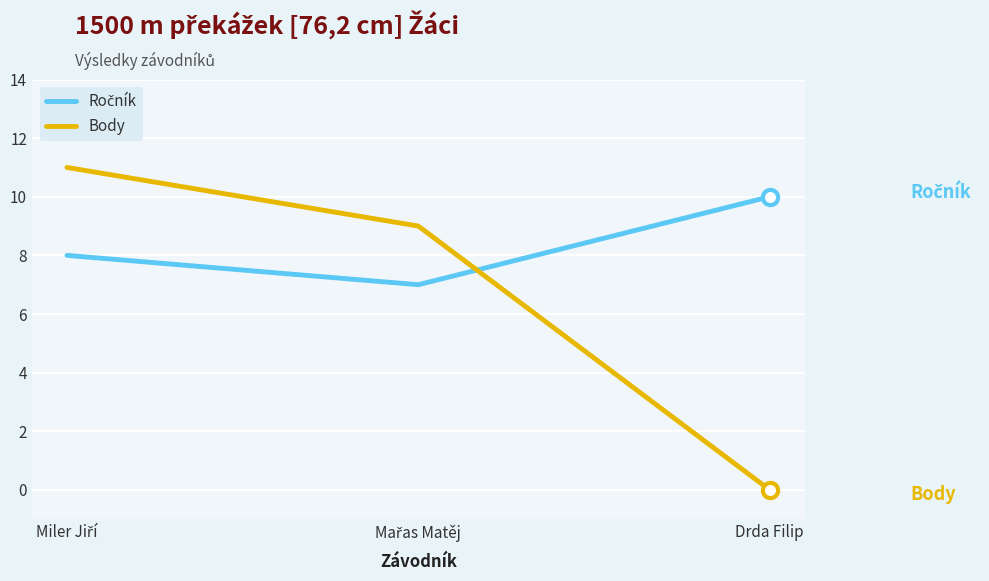

Which series has the largest range (max minus min)?

Body